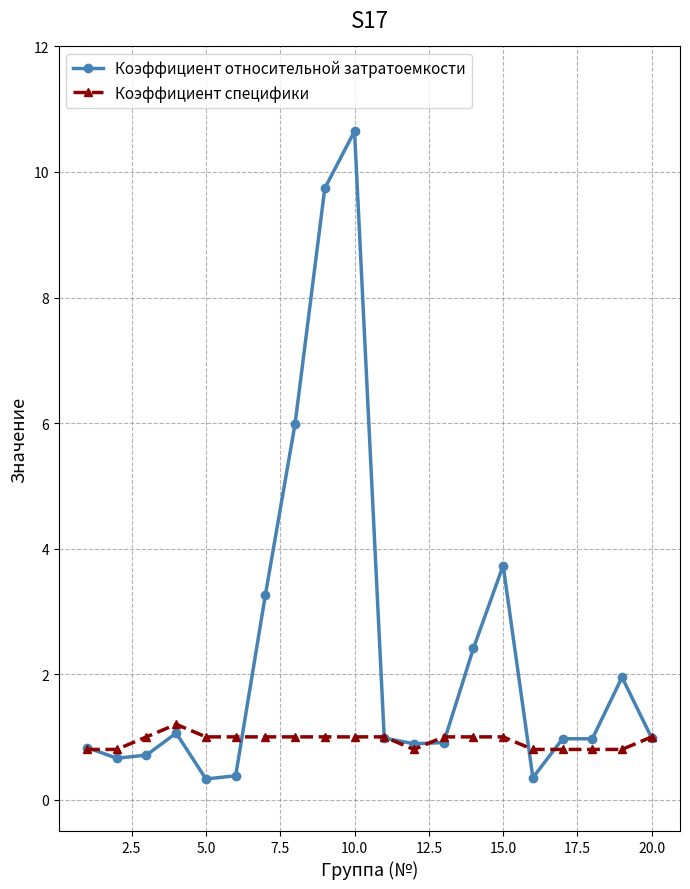

List the series in order of their peak value, lowest first.

Коэффициент специфики, Коэффициент относительной затратоемкости